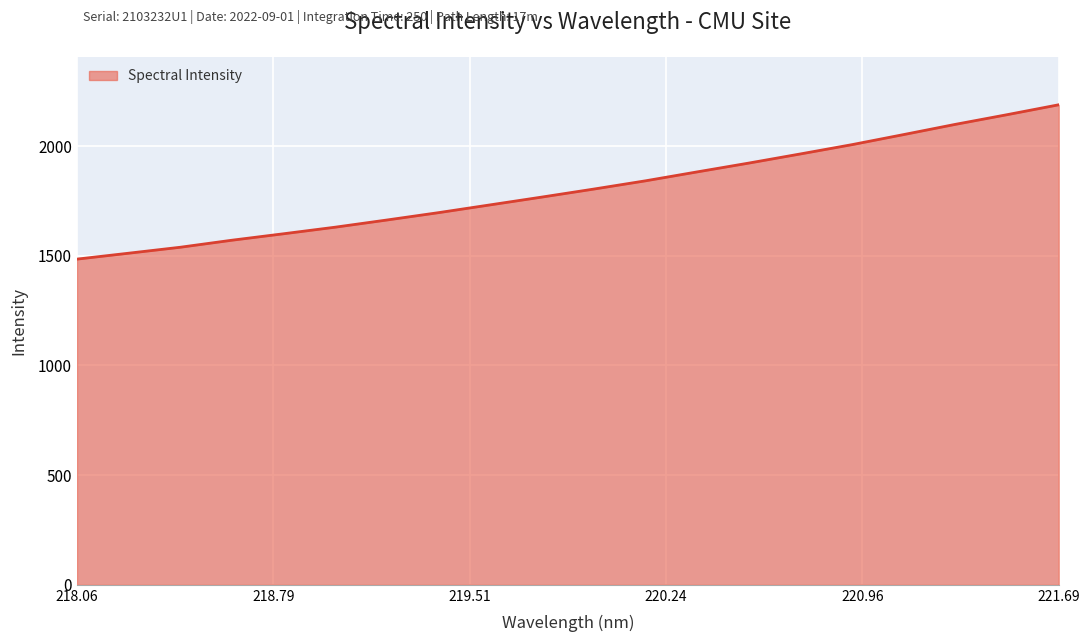

What is the difference between the maximum and minimum values?

703.6